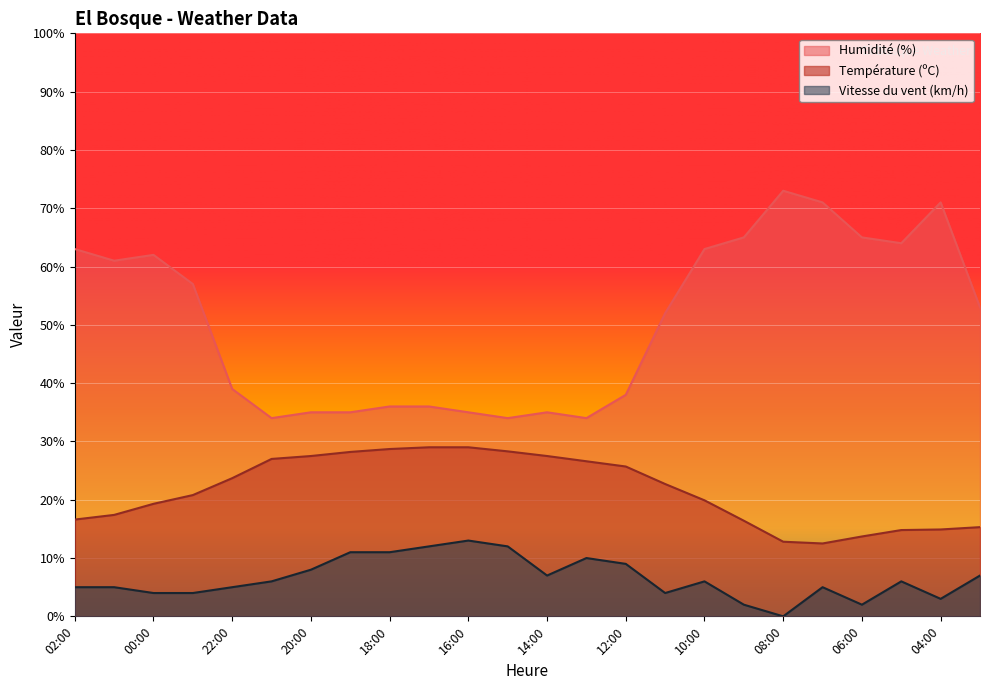

List the series in order of their overall mean, highest first.

Humidité (%), Température (ºC), Vitesse du vent (km/h)